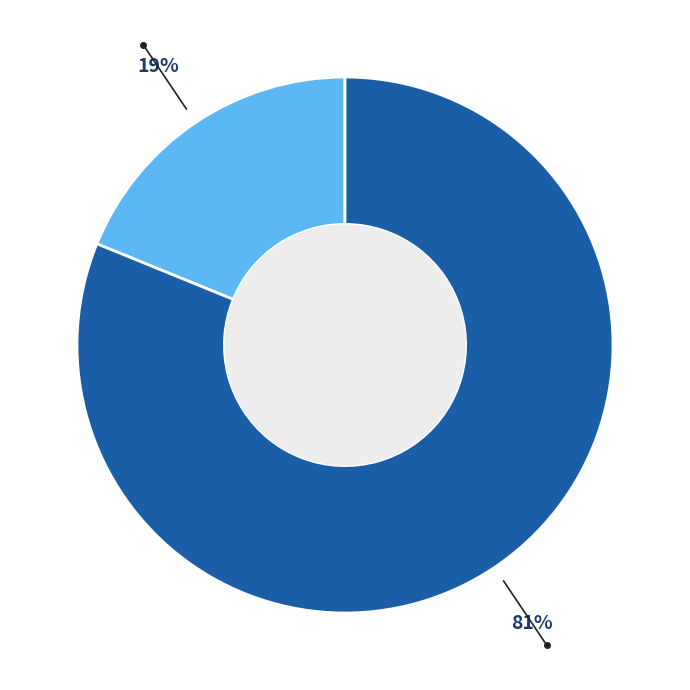

How many slices are in this pie chart?

2